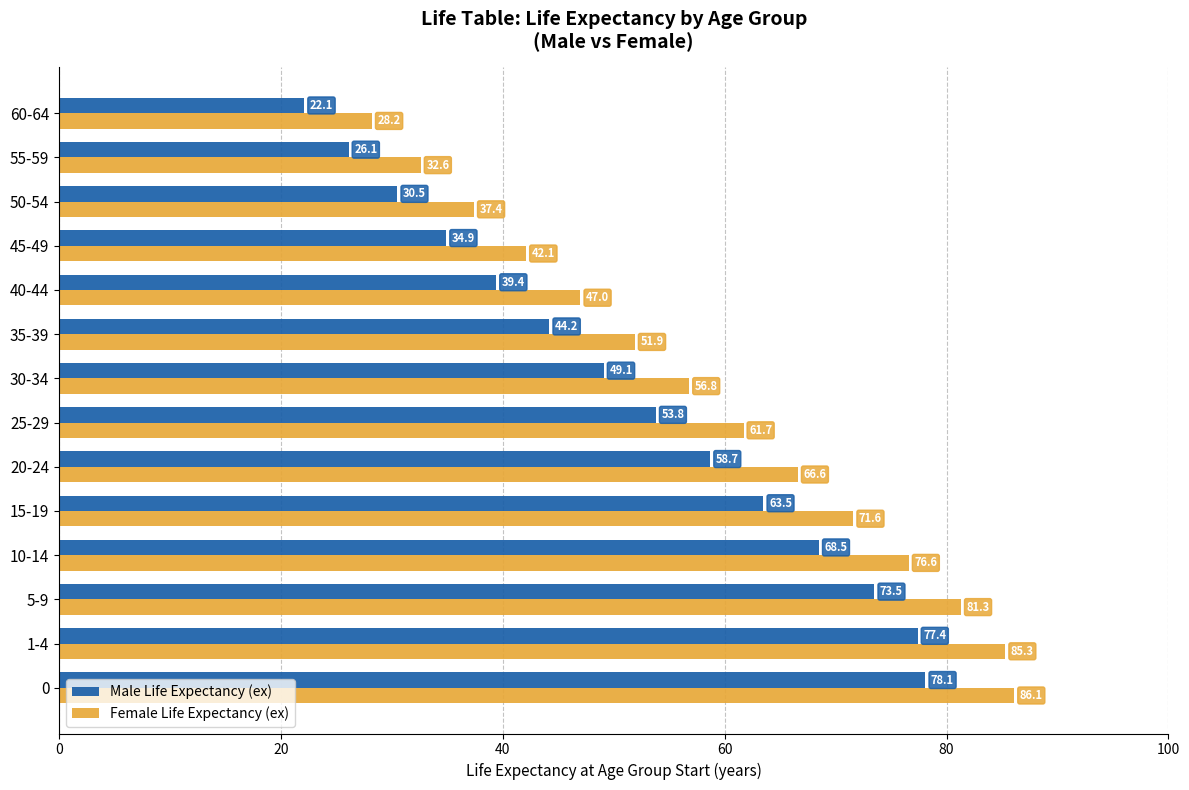

What is the difference between the maximum and minimum values in the Female Life Expectancy (ex) series?

57.9